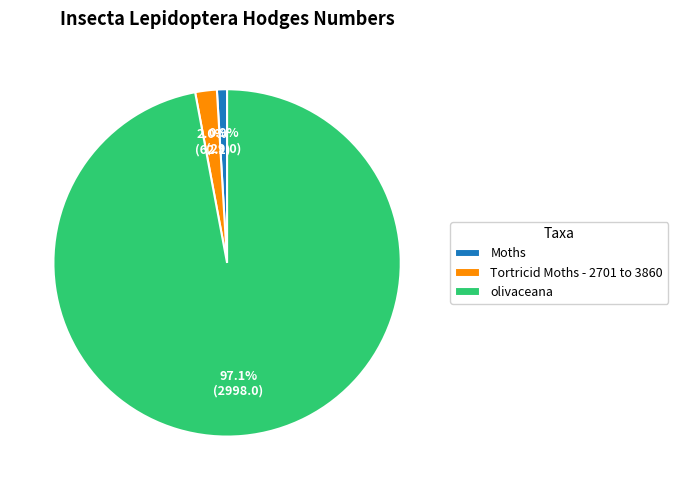

To the nearest percent, what percentage of the pie is Moths?

1%